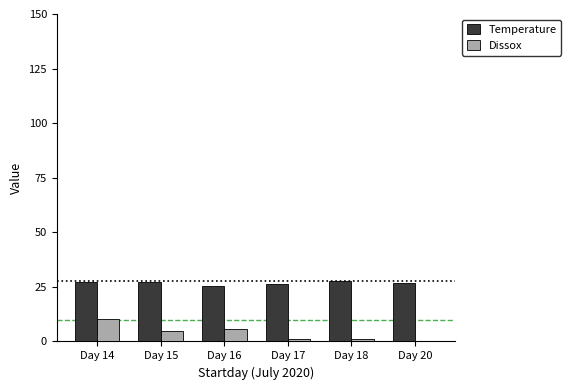

What is the spread (max minus min) of values at Day 17?

25.5